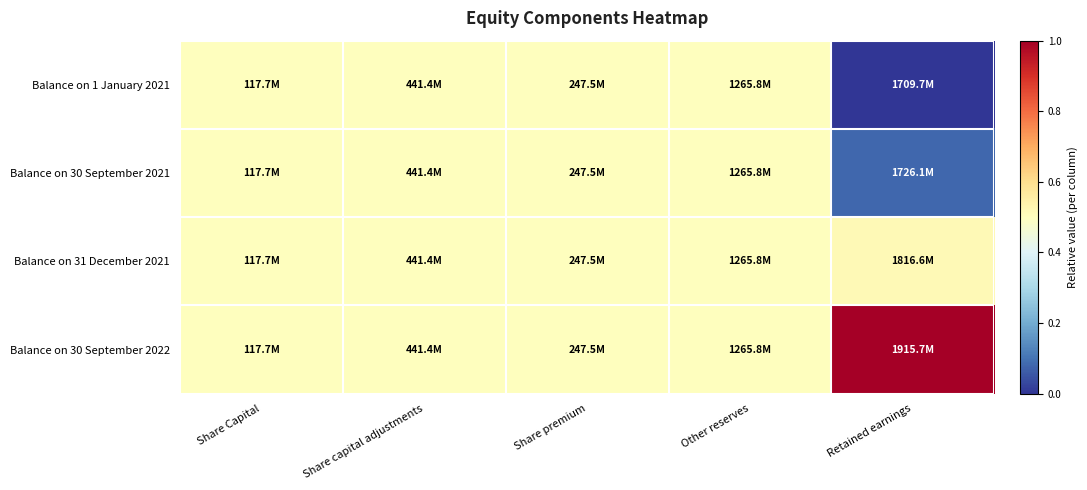

At how many categories does at least one series exceed 0?

5